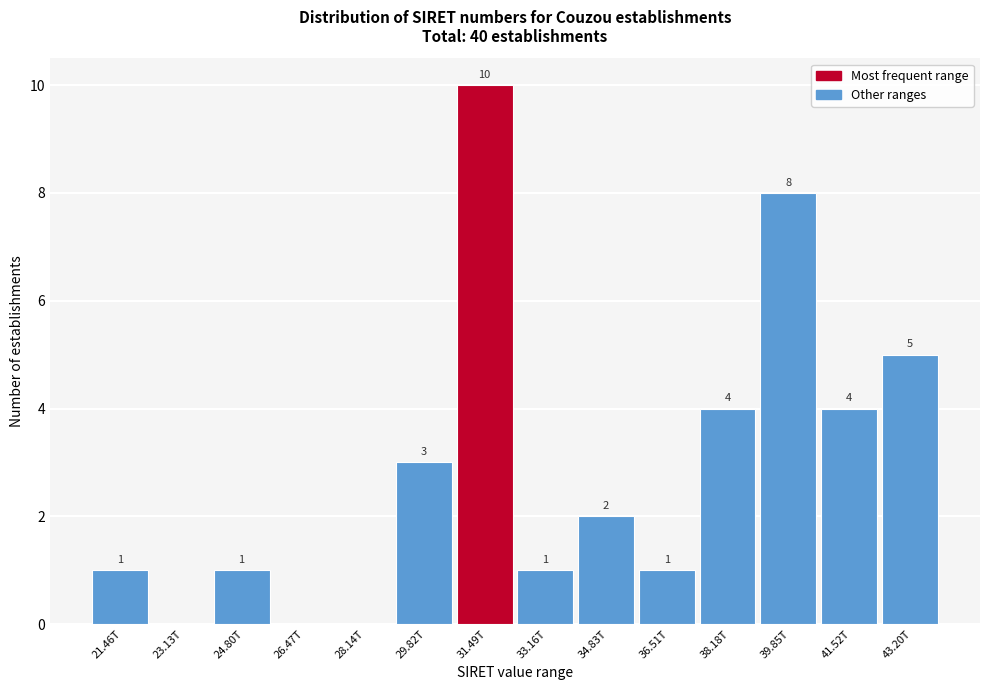

Reading right to left, transcribe all the data shown in this chart.

43.20T=5	41.52T=4	39.85T=8	38.18T=4	36.51T=1	34.83T=2	33.16T=1	31.49T=10	29.82T=3	28.14T=0	26.47T=0	24.80T=1	23.13T=0	21.46T=1